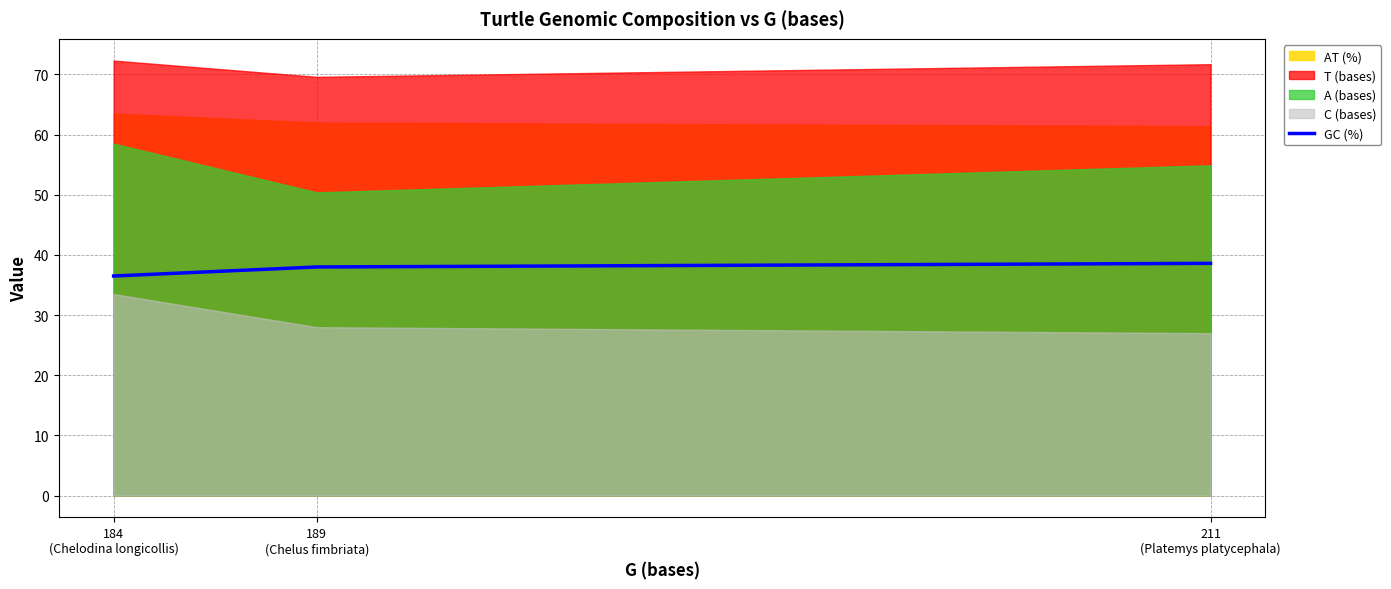

What is the label of the 1st point from the left?

184
(Chelodina longicollis)